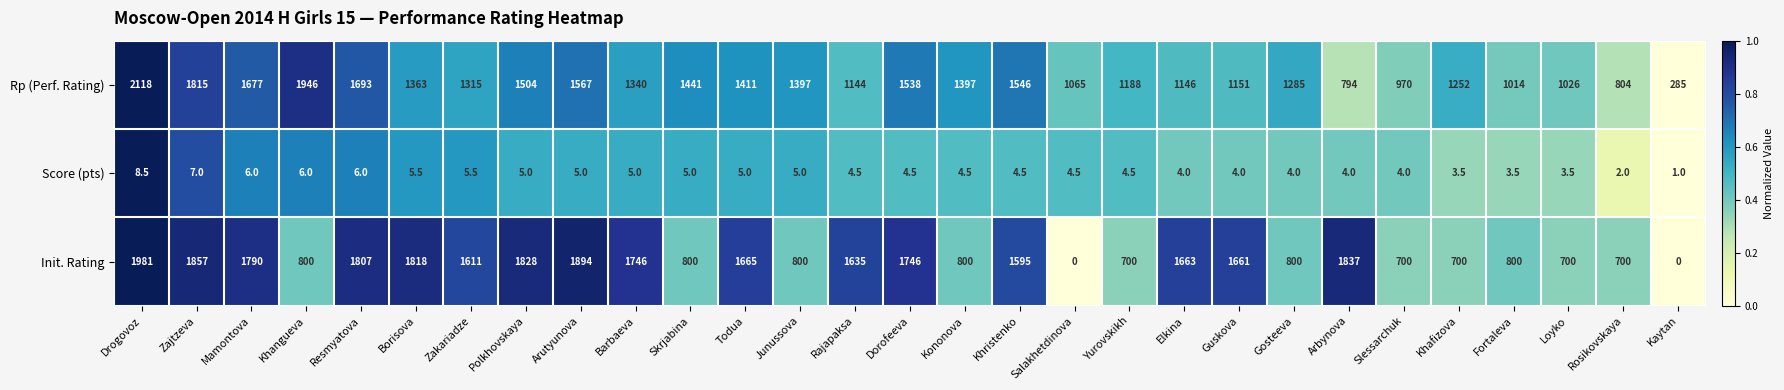

Is it true that Init. Rating equals 813.3 at Arutyunova?

False